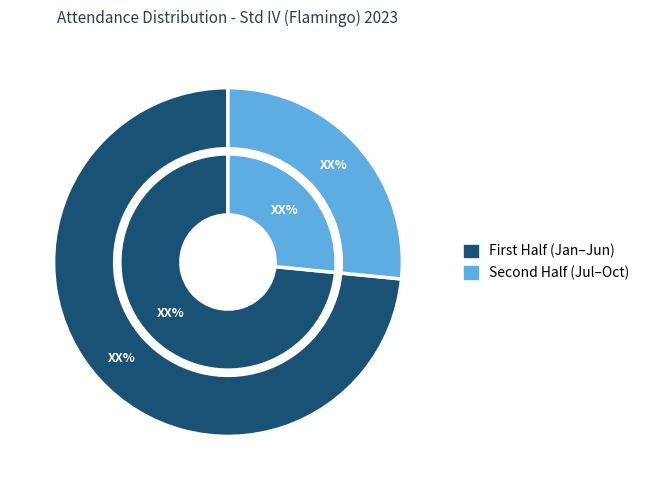

To the nearest percent, what percentage of the pie is October?

14%